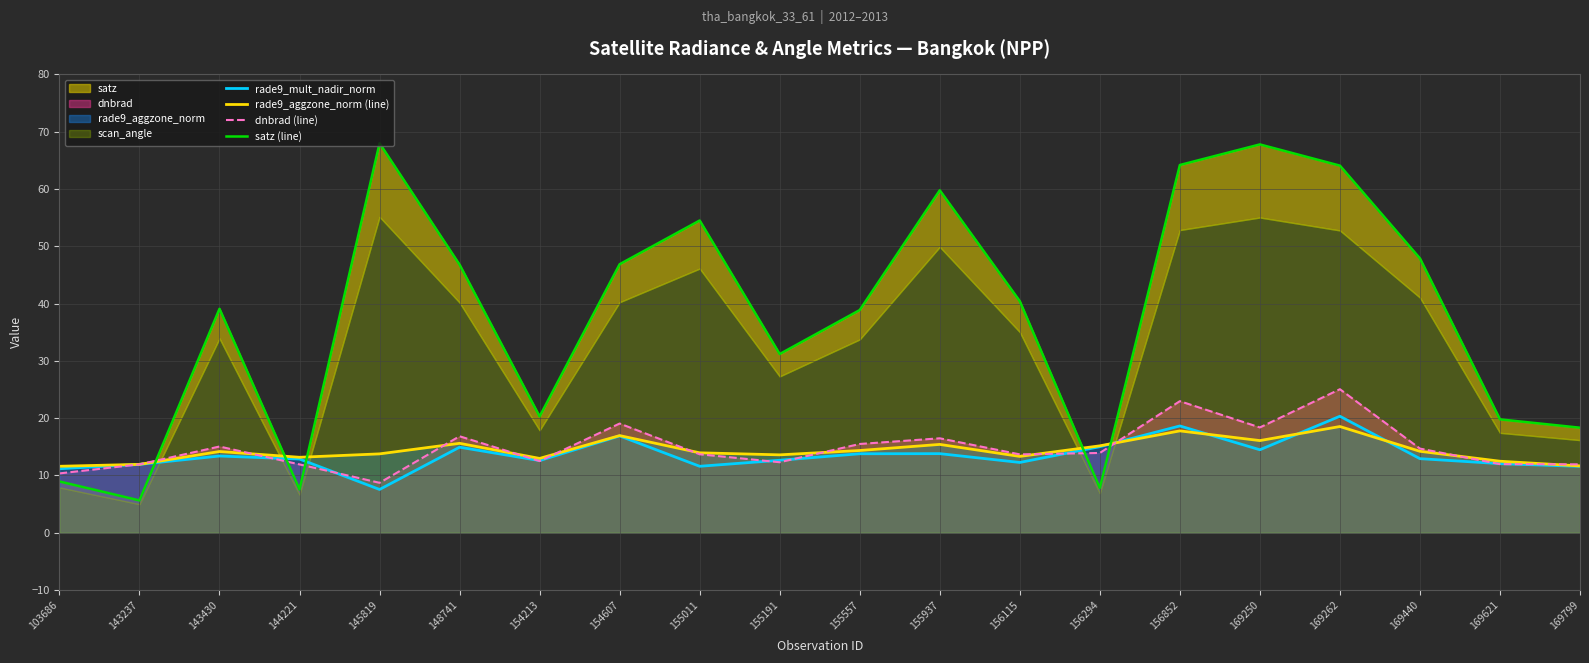

True or false: rade9_mult_nadir_norm has more than 0 points higher than both neighbors.

True